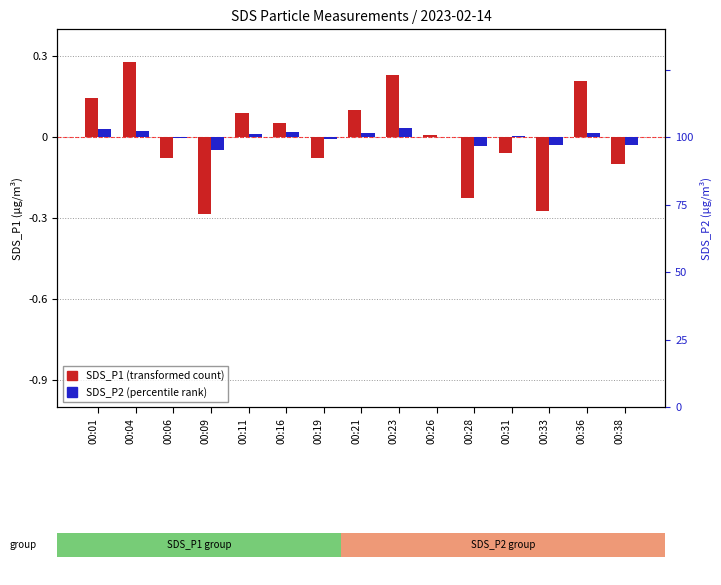

How many negative values does the SDS_P2 (normalized) series have?

7